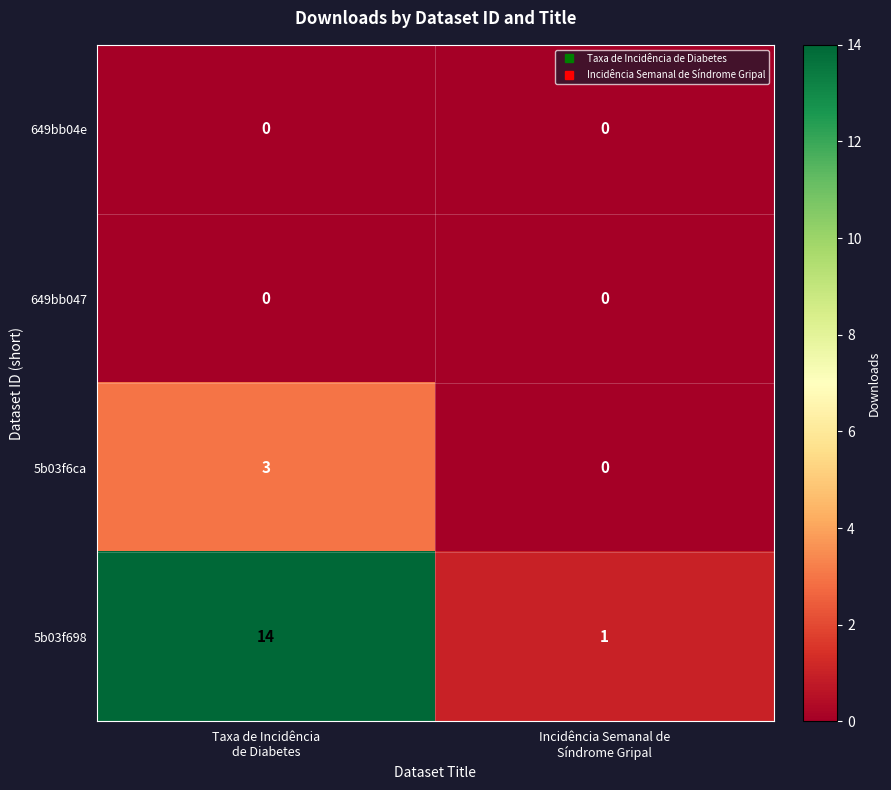

What is the sum of all 5b03f698 values?

15